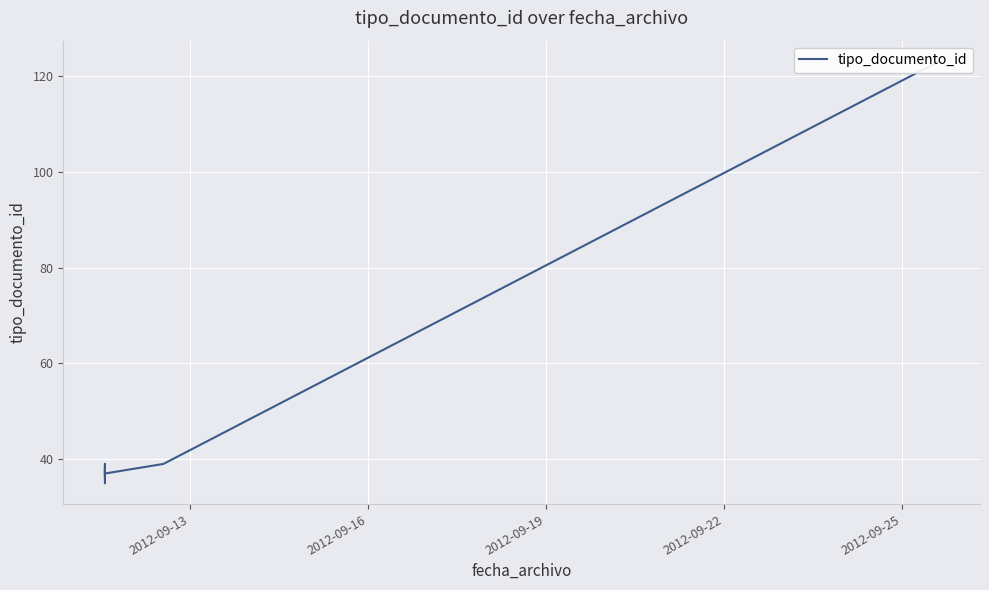

What is the maximum value shown in the chart?

123